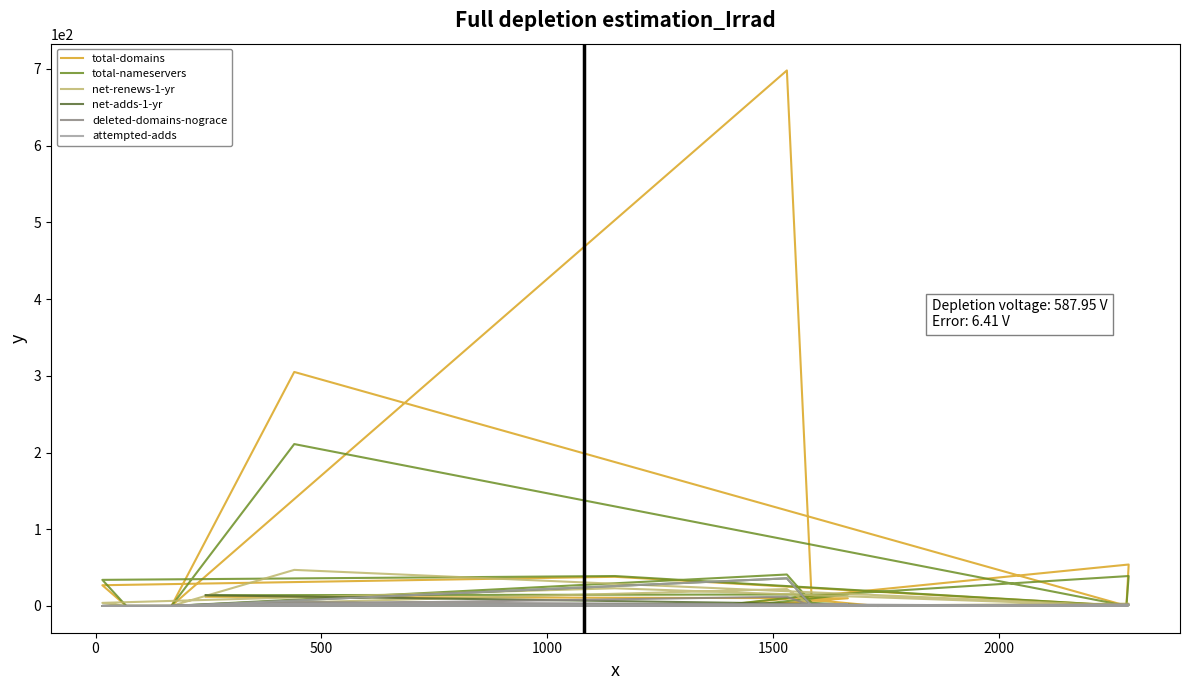

In net-renews-1-yr, how many points are lower than both neighbors (excluding endpoints)?

2